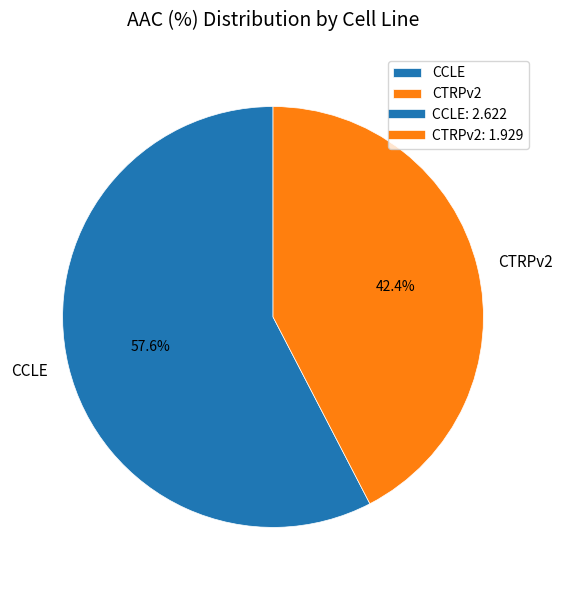

Is it true that CTRPv2 is 56% of the pie?

False